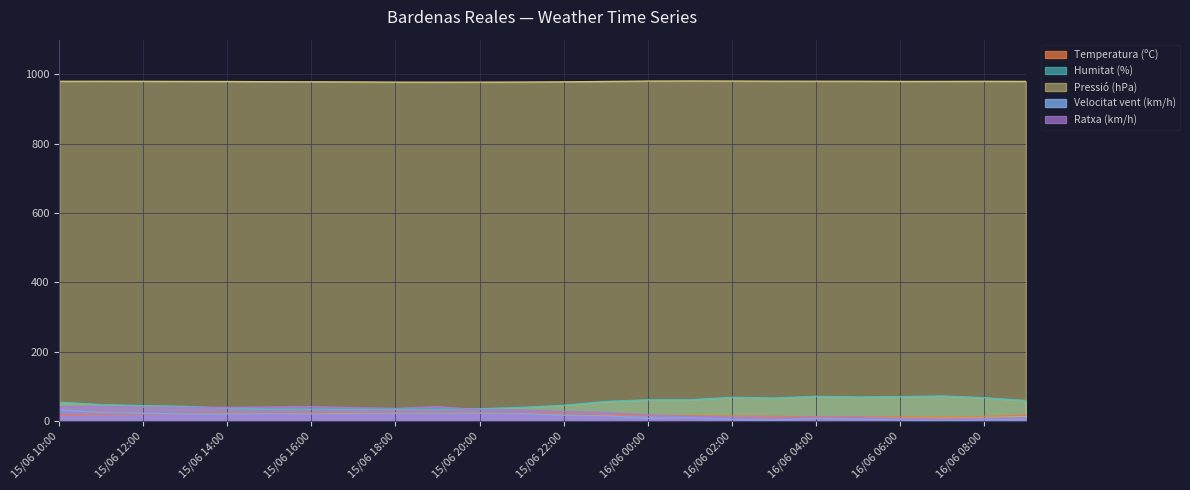

Between 16/06 02:00 and 16/06 08:00, which series saw the biggest shift?

Ratxa (km/h)